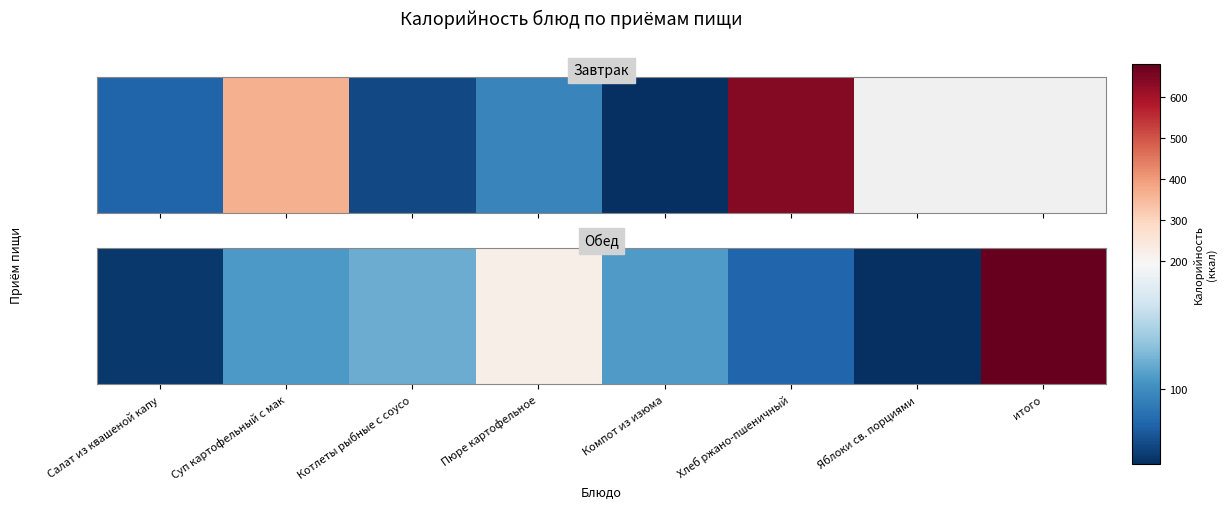

Rank the categories by value from highest to lowest.

итого, Пюре картофельное, Котлеты рыбные с соусо, Компот из изюма, Суп картофельный с мак, Хлеб ржано-пшеничный, Салат из квашеной капу, Яблоки св. порциями